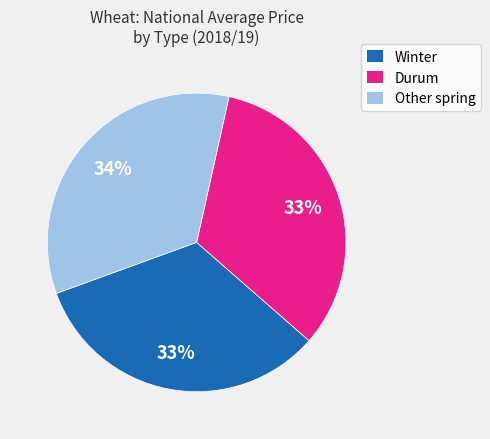

To the nearest percent, what is the difference between the largest and smallest slice percentages?

1%